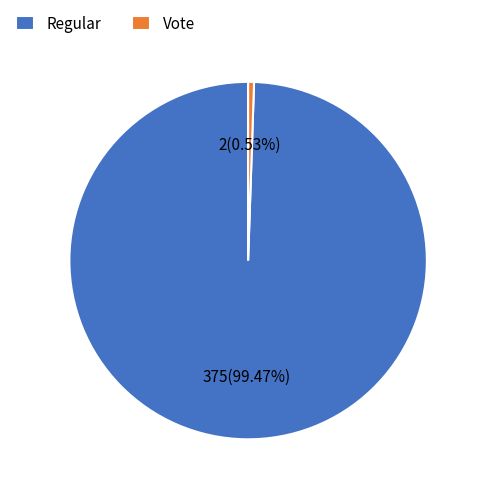

To the nearest percent, what is the difference between the largest and smallest slice percentages?

99%